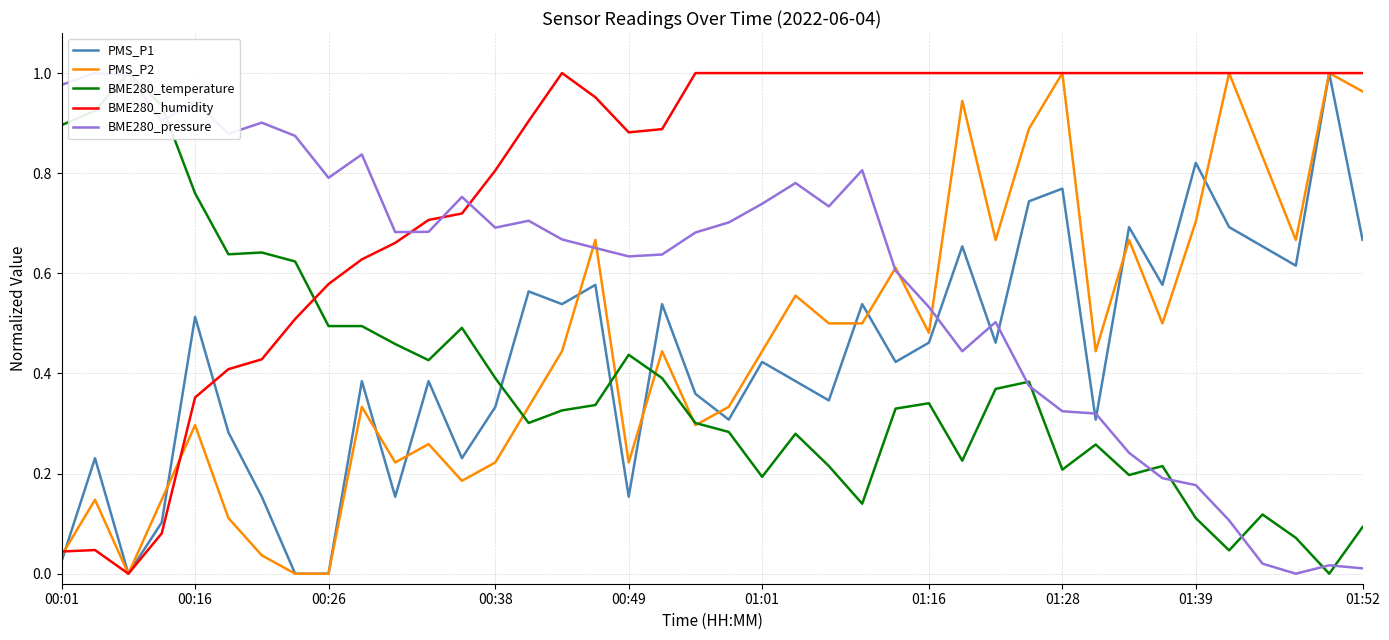

True or false: BME280_humidity has a value of 1.0 at 01:01.

True